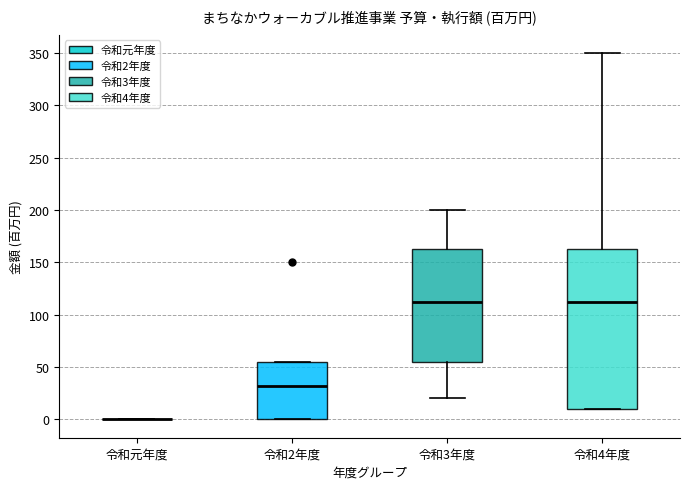

Reading left to right, transcribe this box plot: for each box, give where its median line is, the range the box spans, and where its two whiskers end, as read against the y-axis. The values are not printed on the chart, so give them approximately, as read against the axis.

令和元年度: box collapsed to a line at 0, whiskers 0 to 0
令和2年度: median 30, box 0 to 55, whiskers 0 to 55
令和3年度: median 110, box 55 to 165, whiskers 20 to 200
令和4年度: median 110, box 10 to 165, whiskers 10 to 350